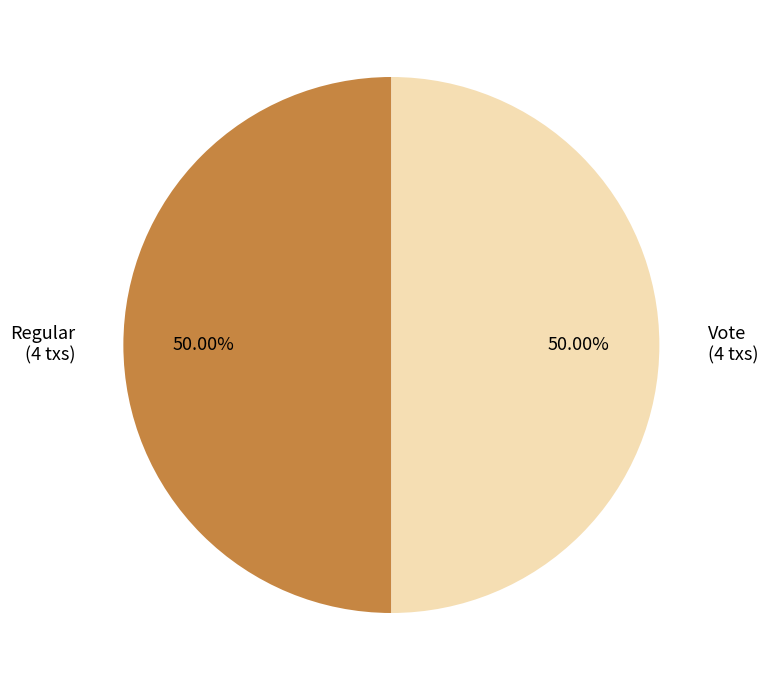

Approximately how many times larger is the value at Regular (4 txs) compared to Vote (4 txs)?

1.0